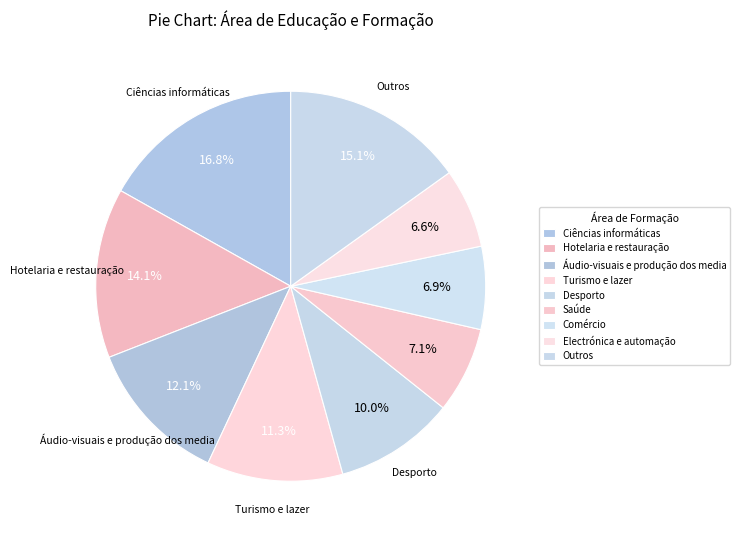

How many slices are in this pie chart?

9